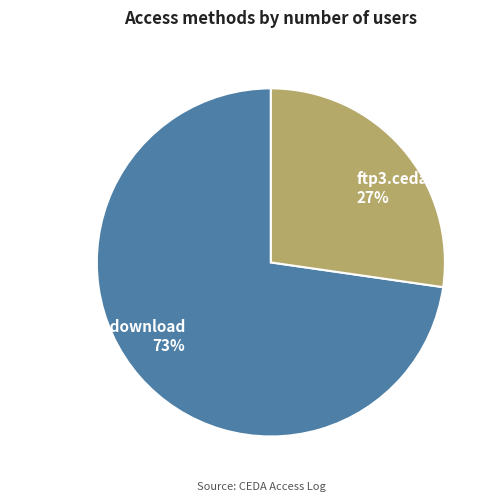

What is the smallest slice in the pie chart?

ftp3.ceda.ac.uk